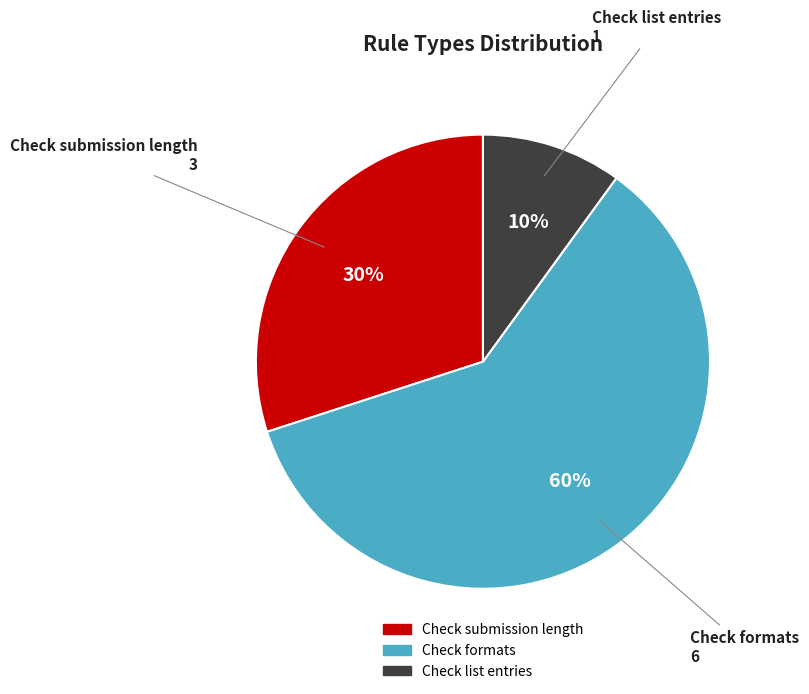

Is it true that Check formats is 60% of the pie?

True